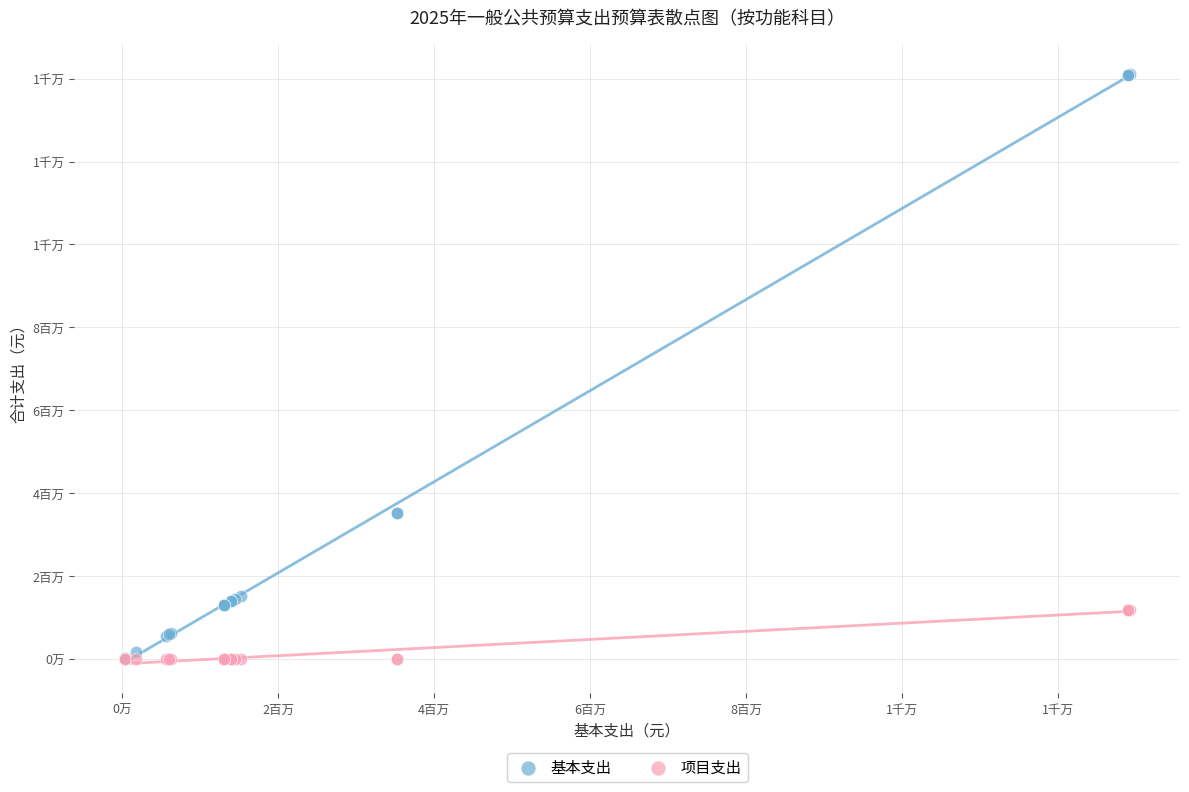

What are all the series names shown in the legend?

基本支出, 项目支出